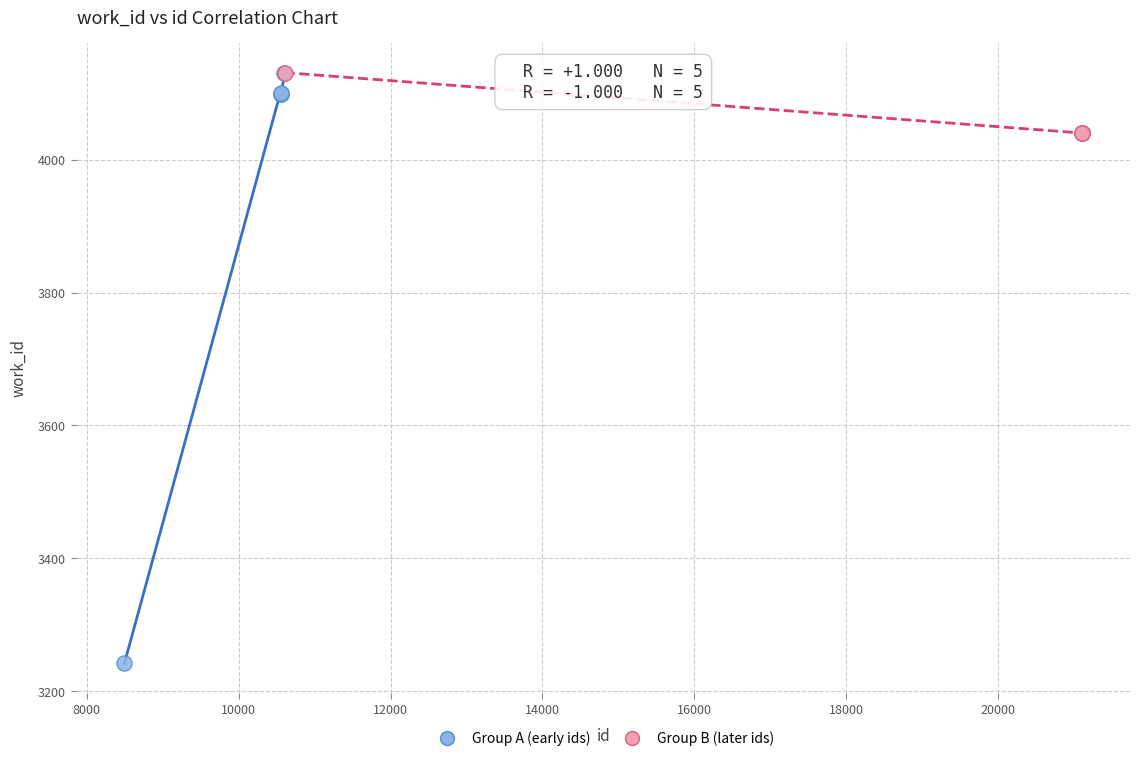

Which series has the largest Y range (max minus min)?

Group A (early ids)